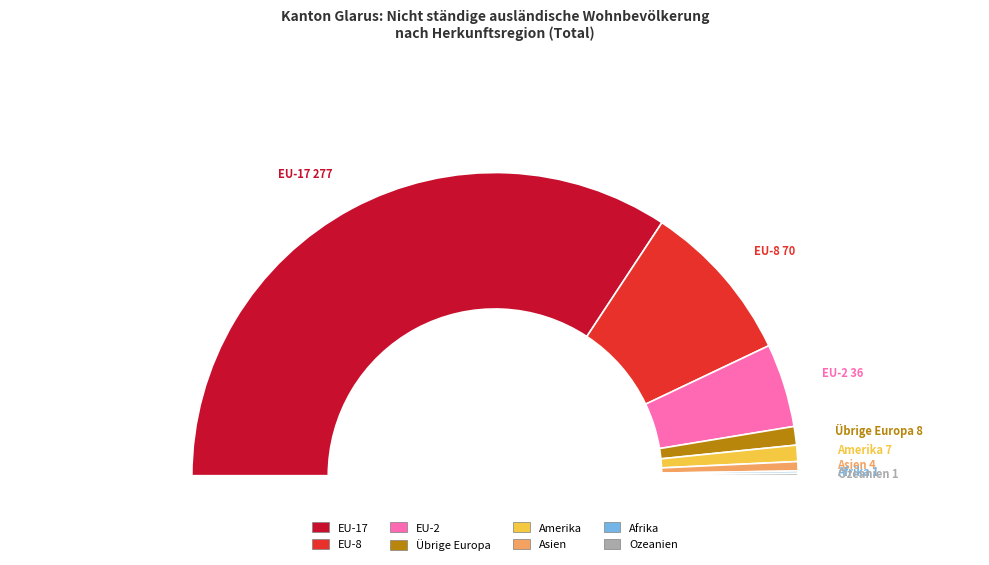

How many segments does this pie chart have?

8